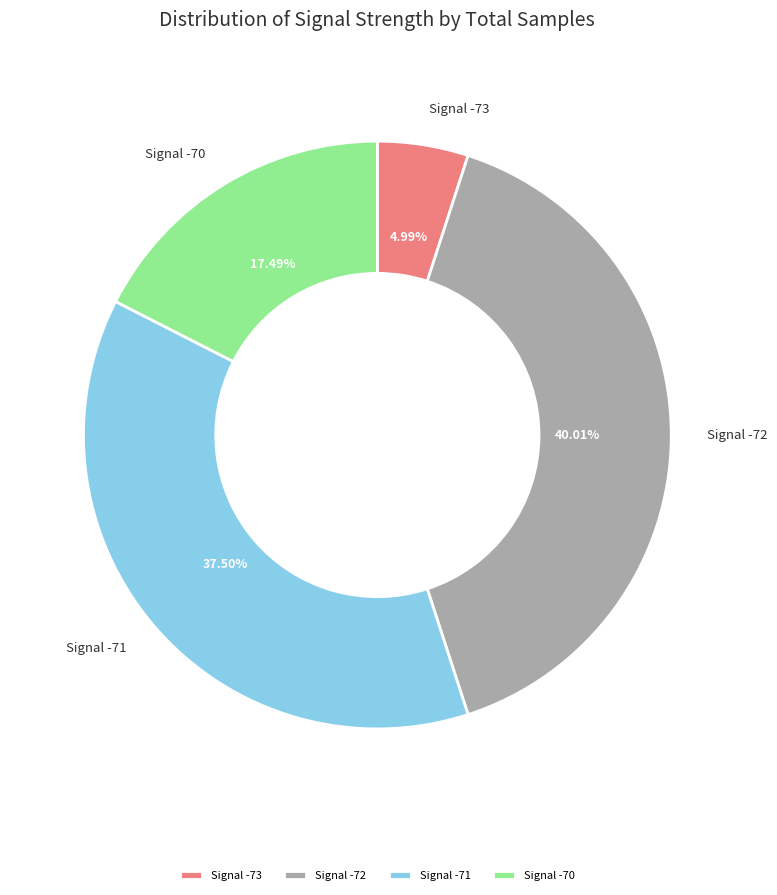

Is there a majority slice in this chart?

No